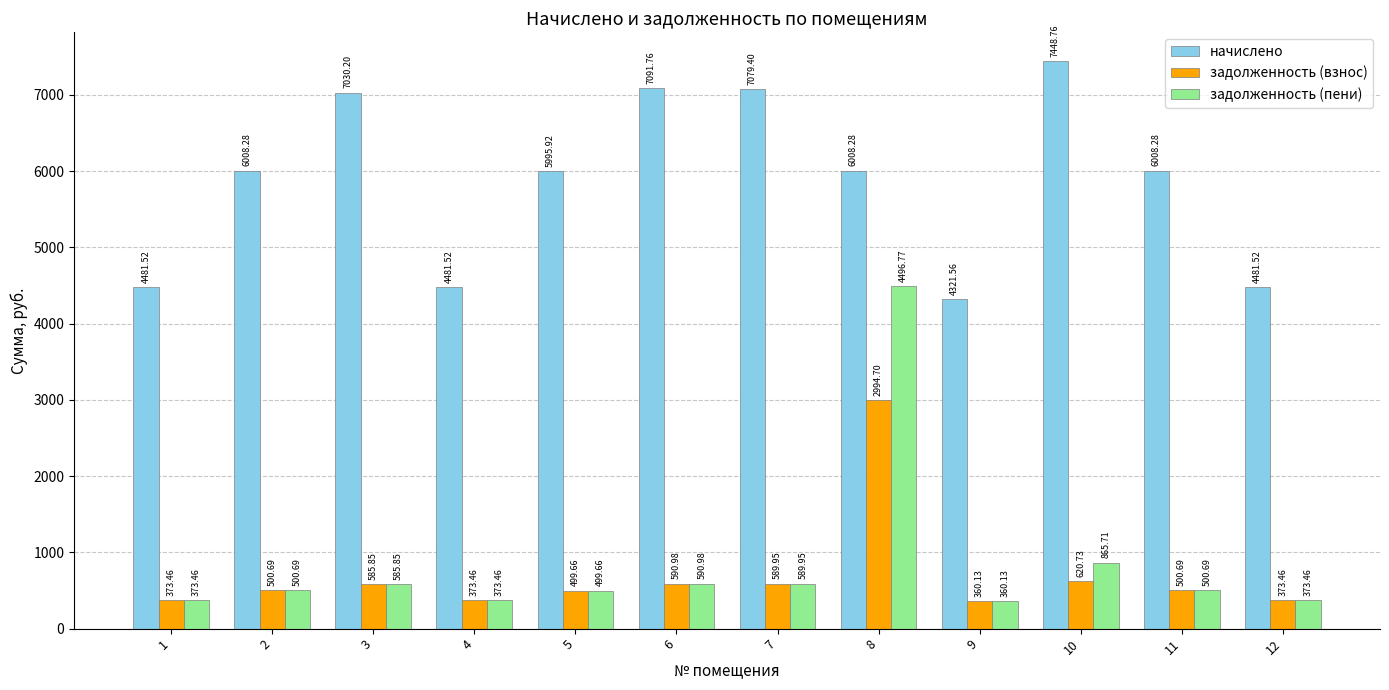

What is the difference between the highest and lowest values at 4?

4108.1